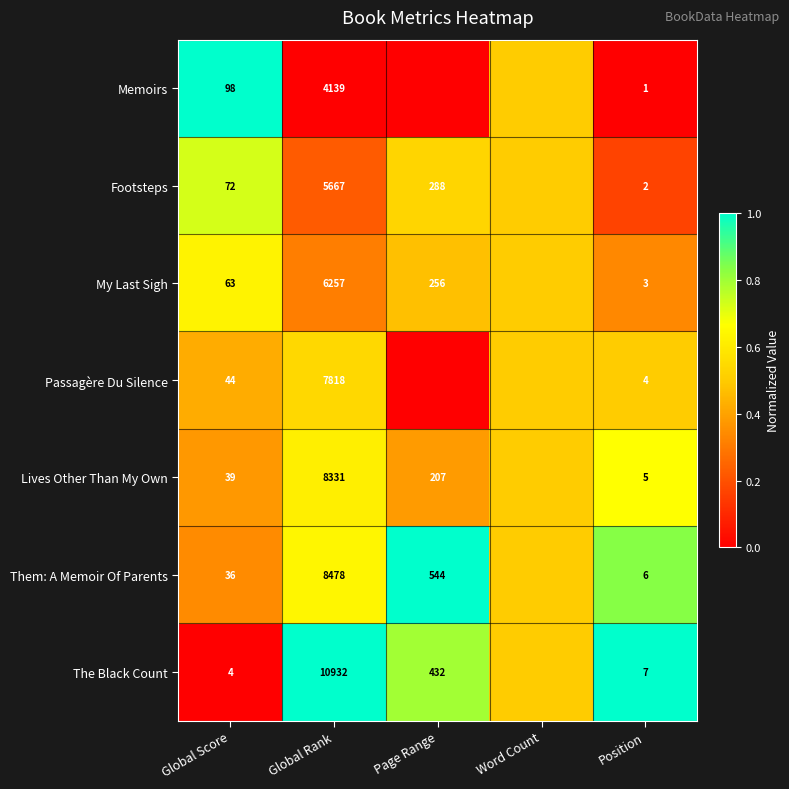

The value of The Black Count at Global Rank is 0.6. True or false?

False